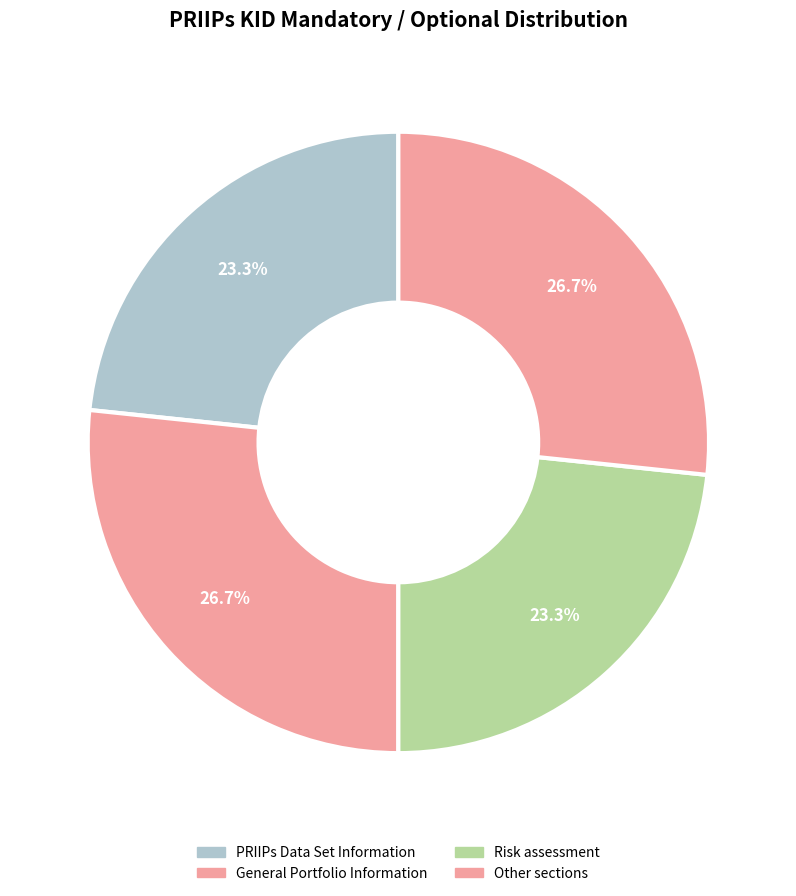

What is the change in value from PRIIPs Data Set Information to Other sections?

+1